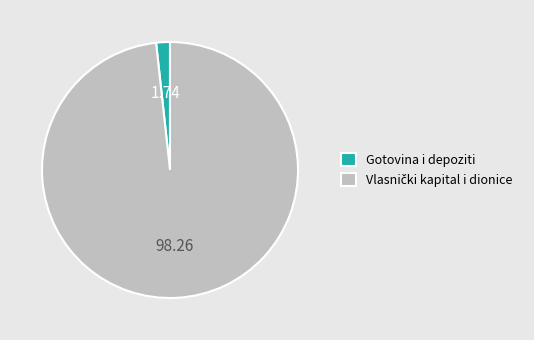

Count the number of slices in the pie.

2